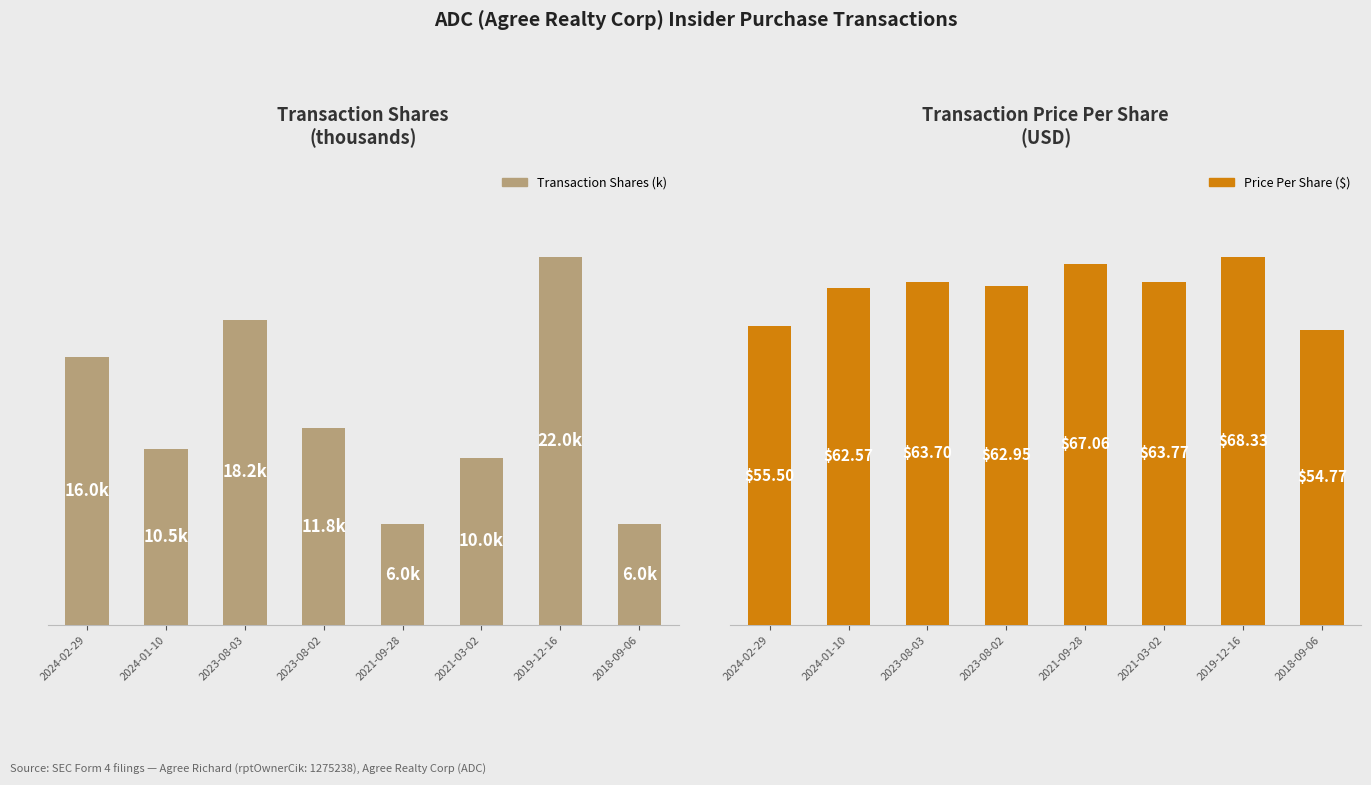

What position from the left is 2023-08-03?

3